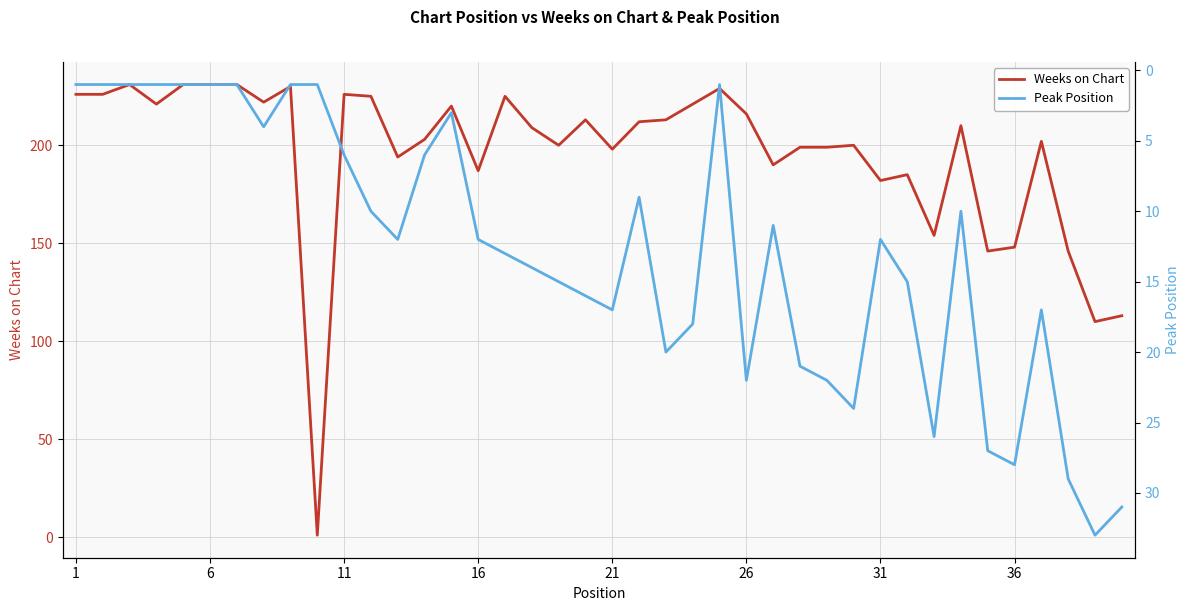

The Weeks on Chart series shows 157 at 6. True or false?

False